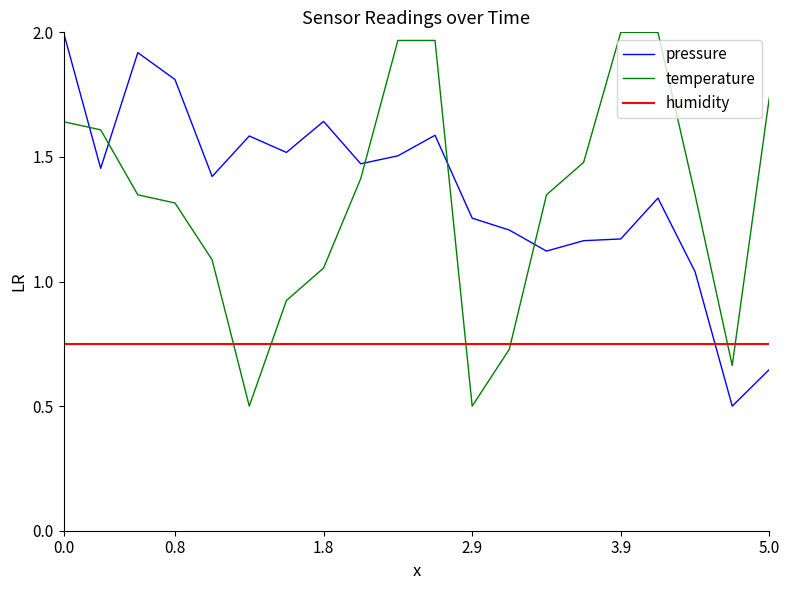

How many intersections are there between humidity and temperature?

6